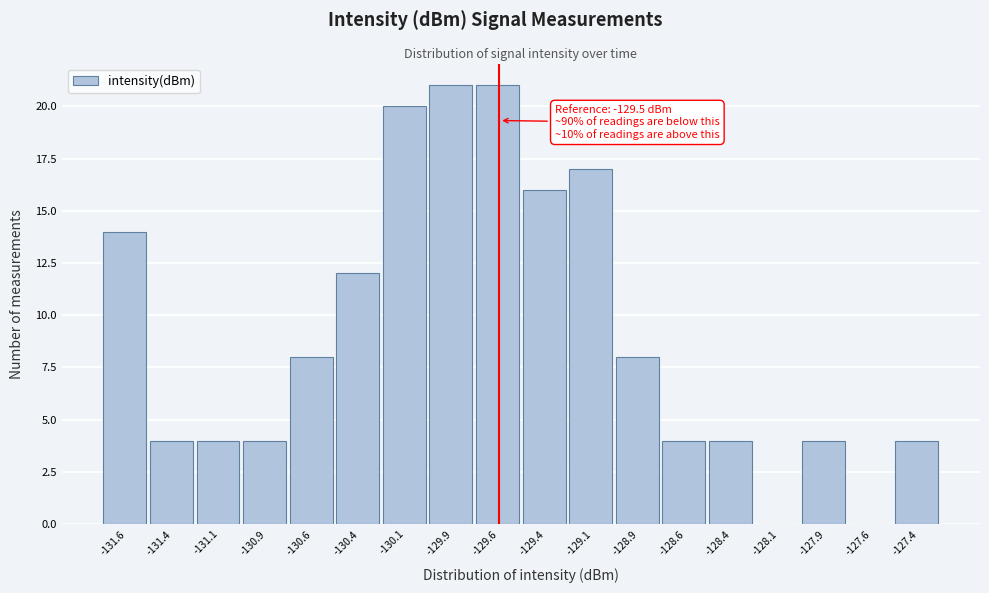

Reading left to right, what are all the values shown in this chart?

-131.6=14	-131.4=4	-131.1=4	-130.9=4	-130.6=8	-130.4=12	-130.1=20	-129.9=21	-129.6=21	-129.4=16	-129.1=17	-128.9=8	-128.6=4	-128.4=4	-128.1=0	-127.9=4	-127.6=0	-127.4=4